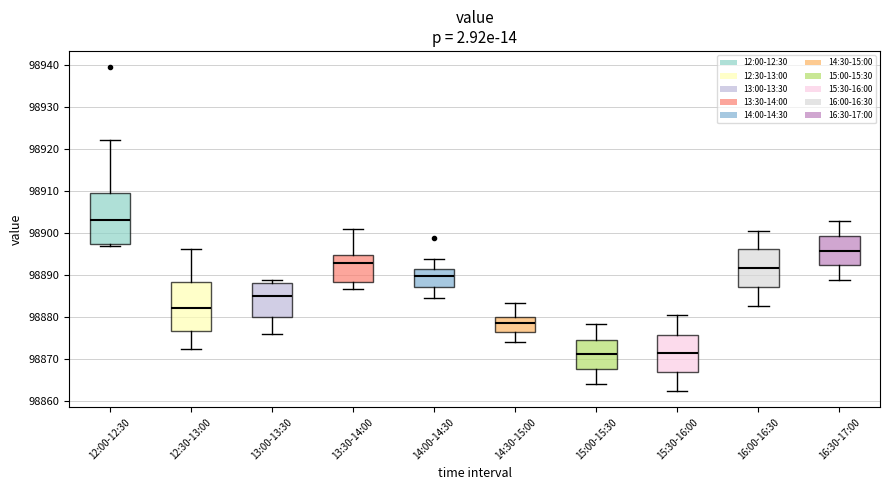

Where does the upper whisker of the box for 14:30-15:00 end on the y-axis? The values are not printed on the chart, so give them approximately, as read against the axis.

98883